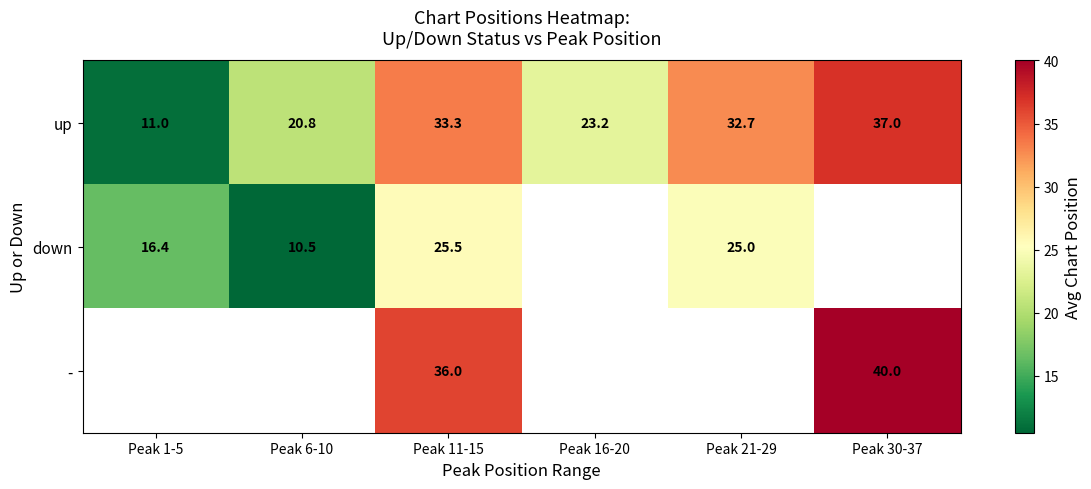

Between Peak 30-37 and Peak 11-15, which is larger?

Peak 30-37